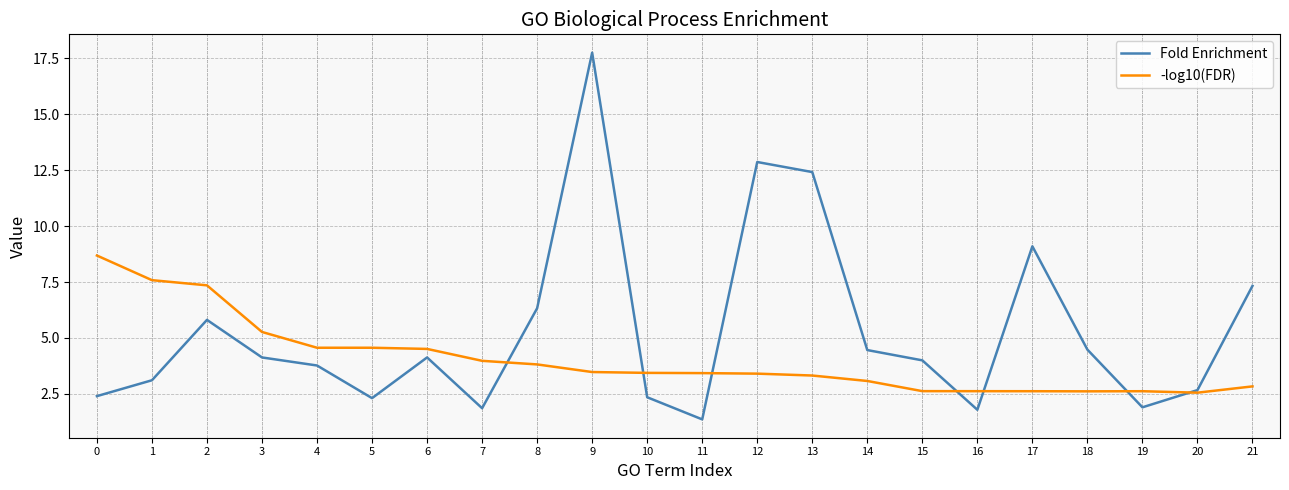

List the series in order of their overall mean, lowest first.

-log10(FDR), Fold Enrichment